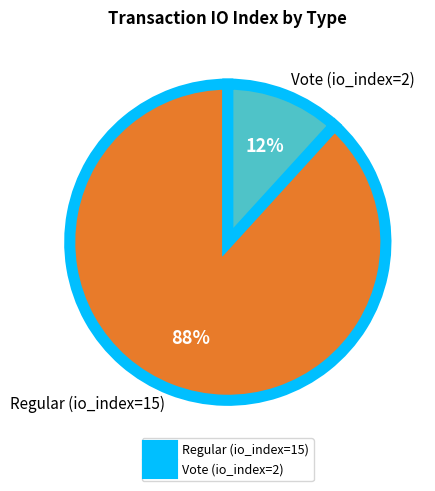

True or false: Vote (io_index=2) accounts for 12% of the total.

True